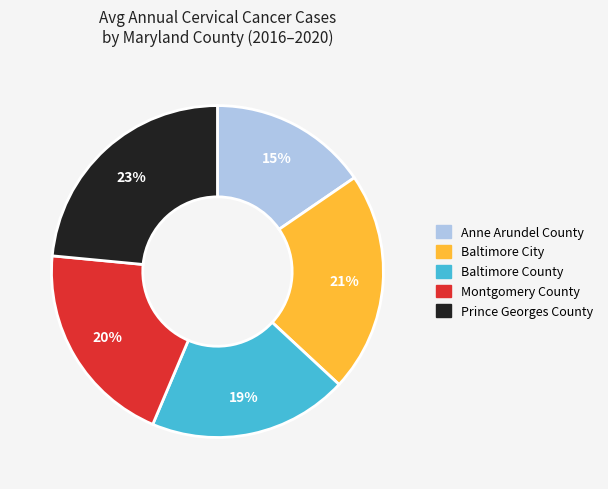

To the nearest percent, what percentage of the pie is Prince Georges County?

23%